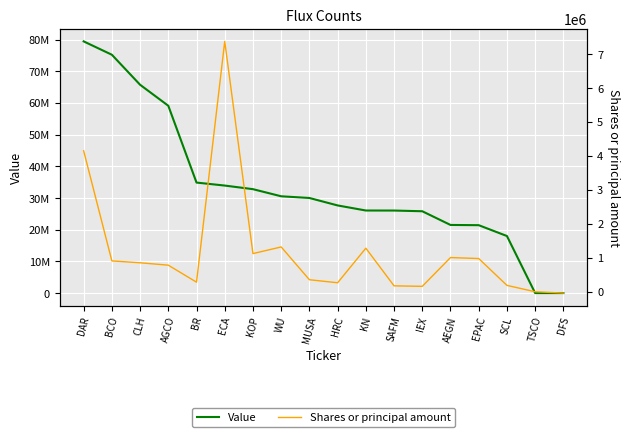

Which has a higher value, DAR or ECA?

DAR